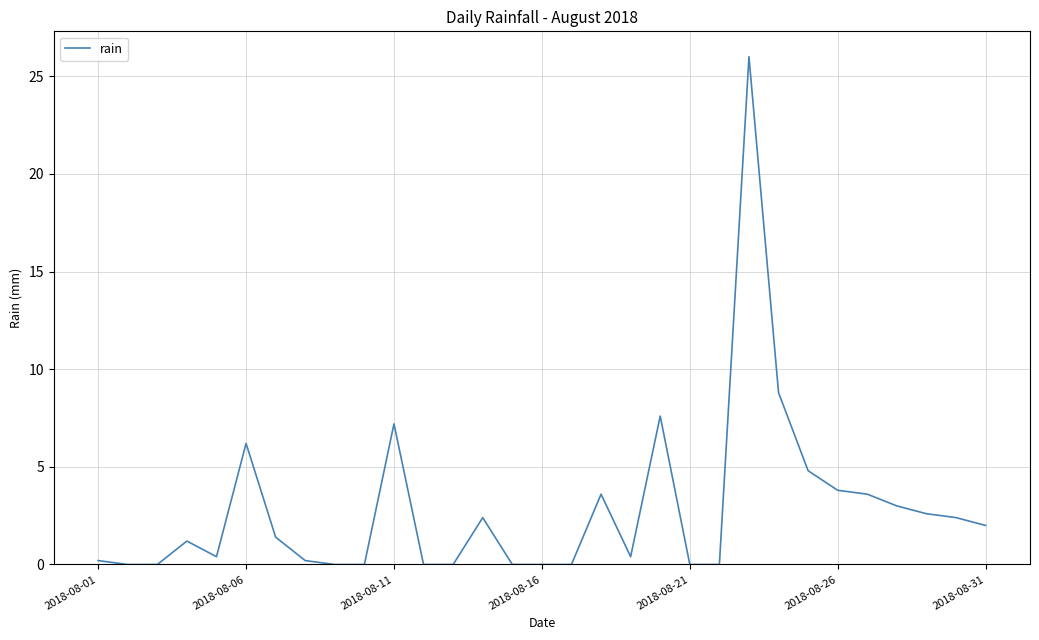

What is the greatest value displayed?

26.0